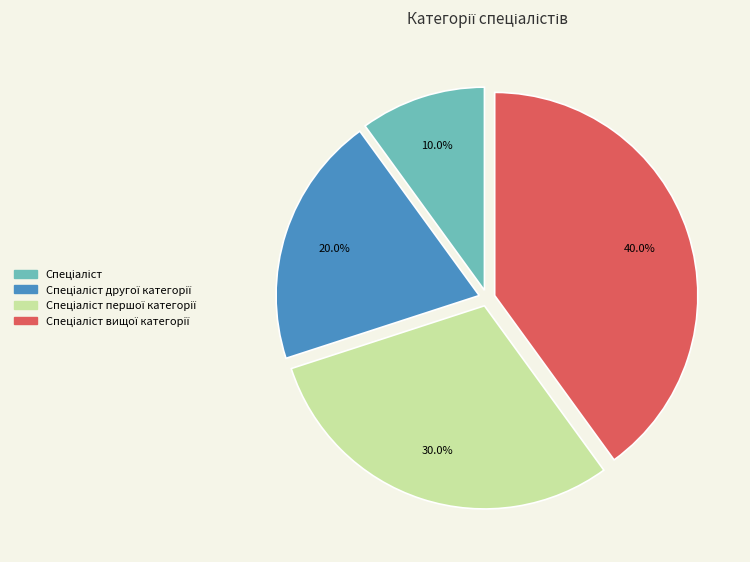

Is there a majority slice in this chart?

No